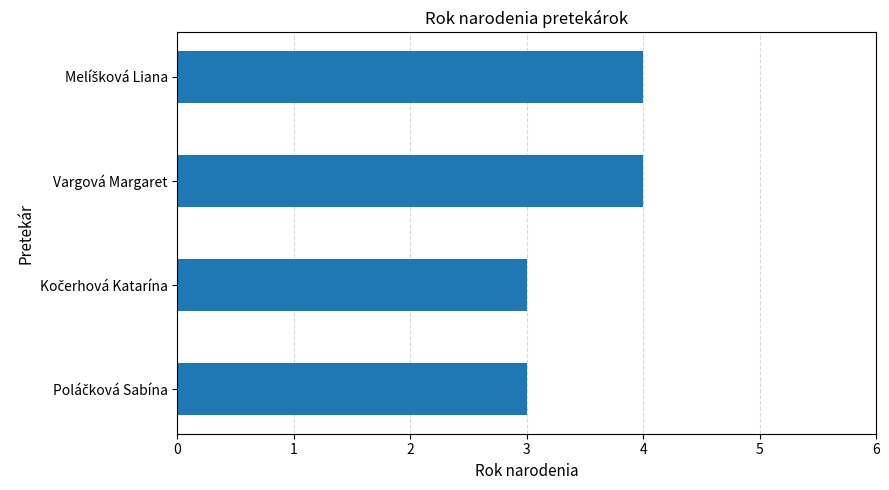

Is it true that the value at Vargová Margaret is 6?

False